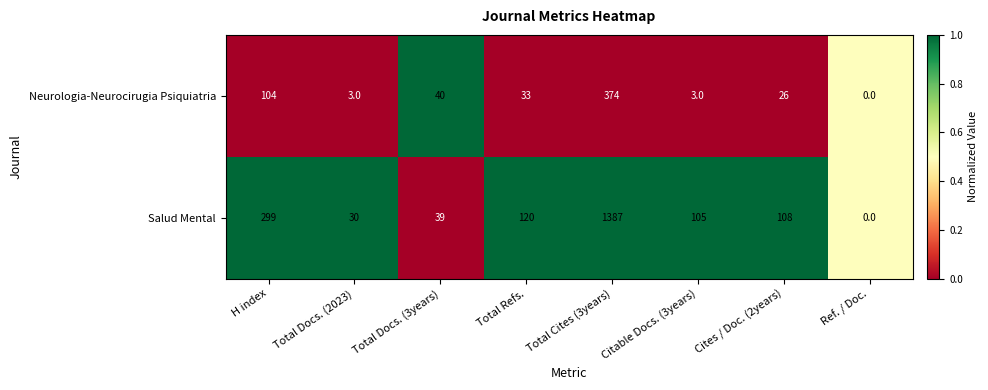

What is the greatest value displayed?

1387